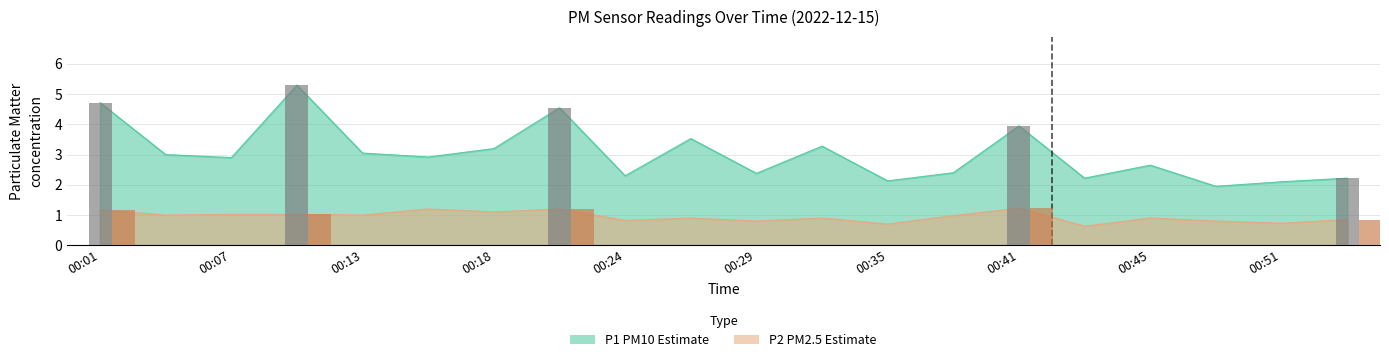

Is it true that P2 equals 0.4 at 00:13?

False